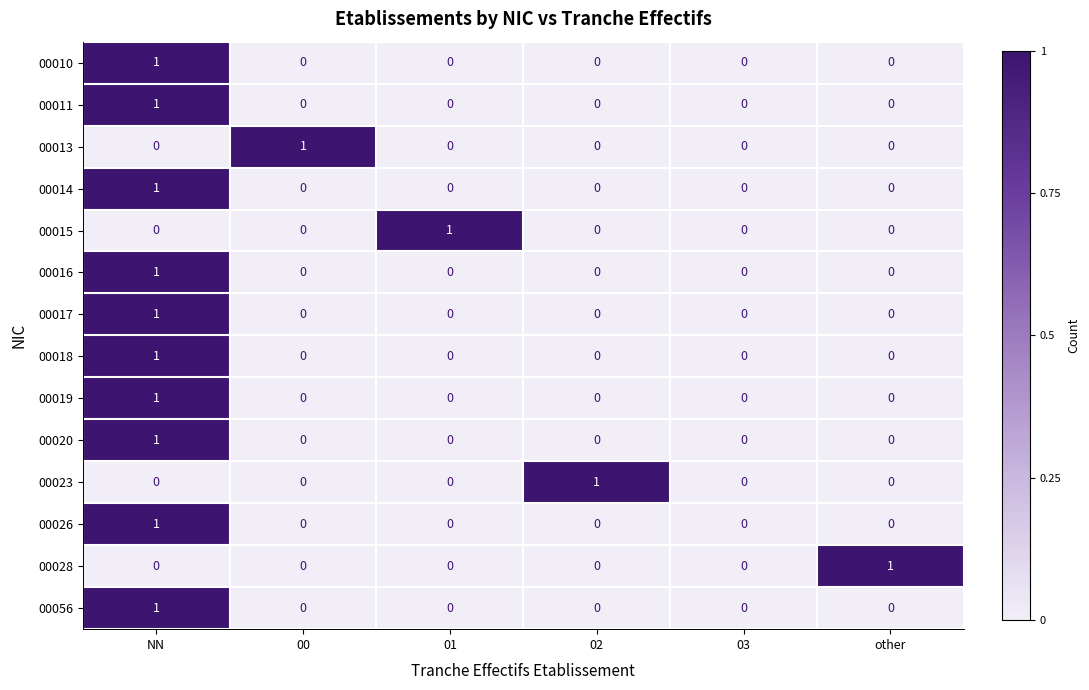

Between 02 and 03, which series saw the biggest shift?

00023